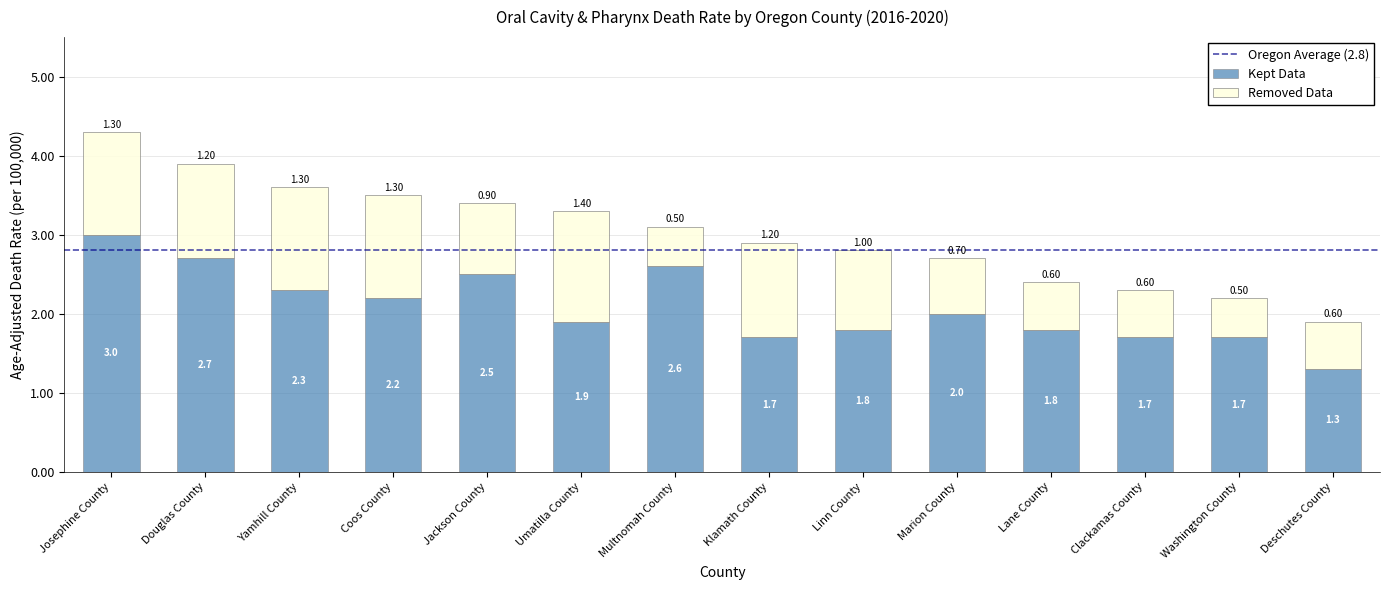

At which label does Kept Data reach its peak?

Josephine County